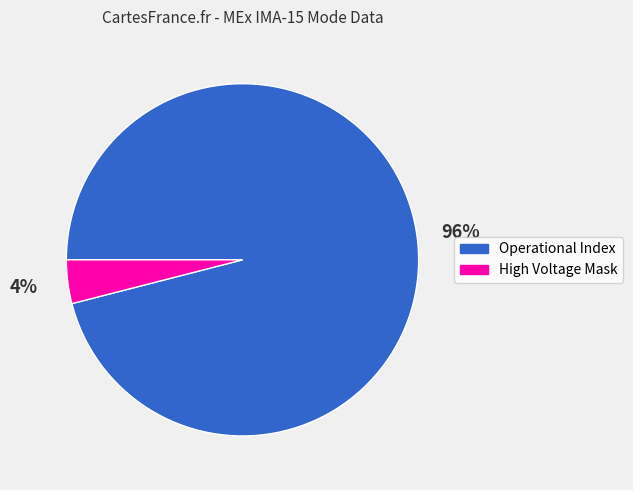

What percentage is the Operational Index slice, to the nearest percent?

96%